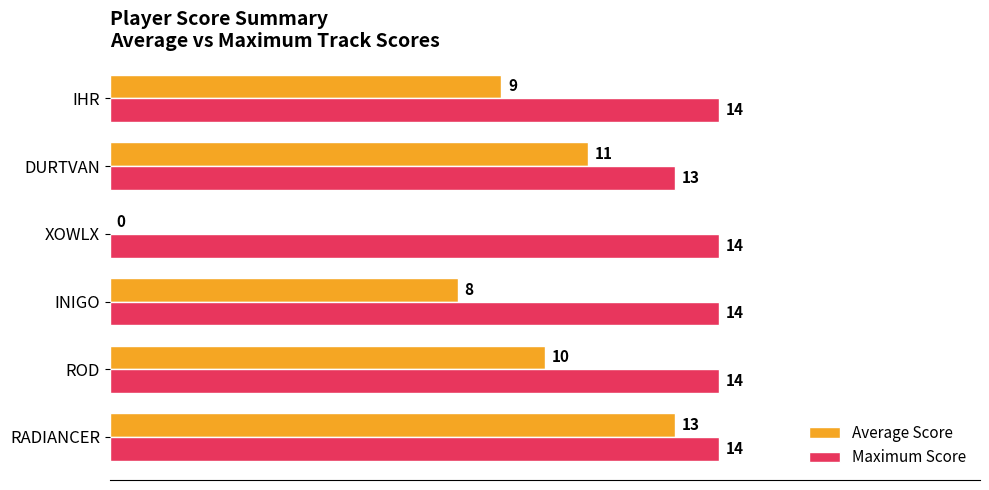

What is the sum of all Maximum Score values?

83